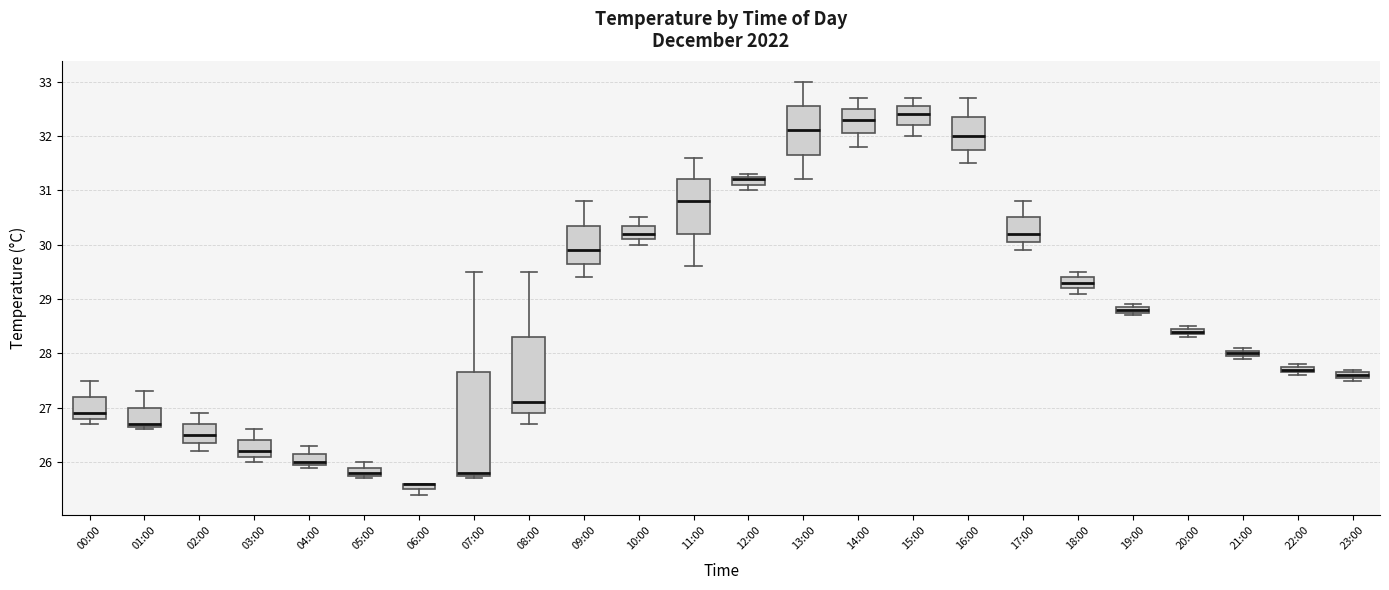

Where is the lower edge of the box for 01:00 on the y-axis? The values are not printed on the chart, so give them approximately, as read against the axis.

26.7